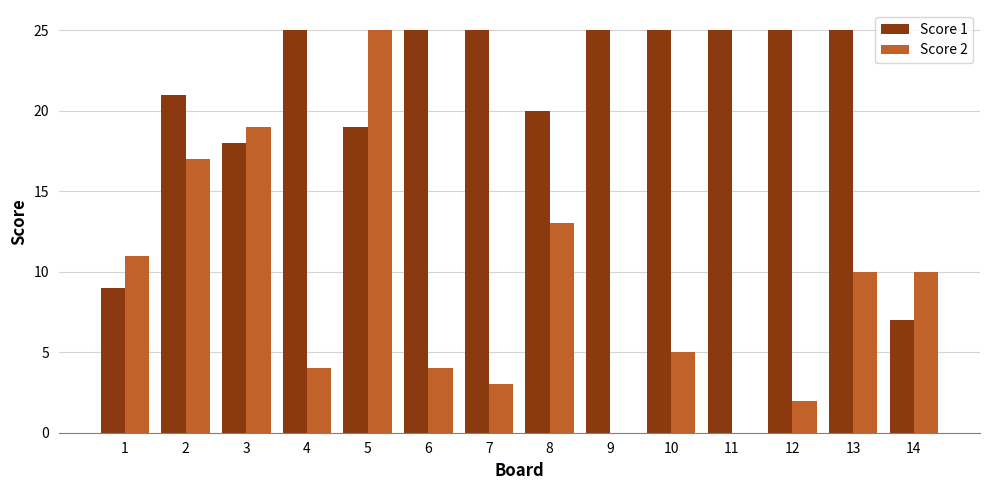

What is the total value across all series at 12?

27